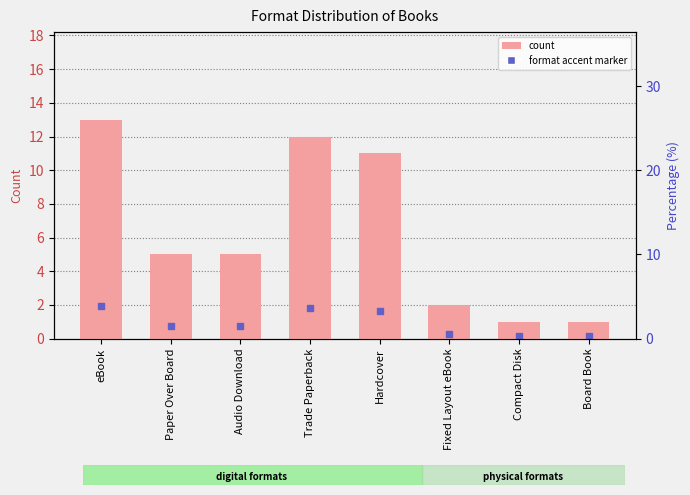

What is the change in value from eBook to Hardcover?

-2